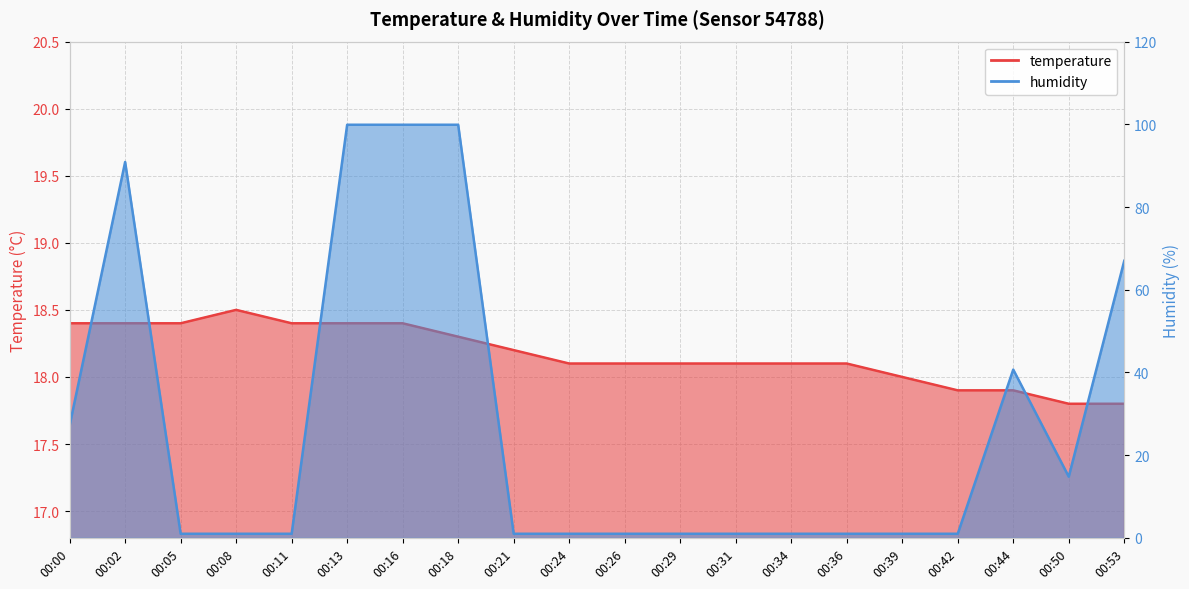

Where is the first local minimum for humidity?

00:50